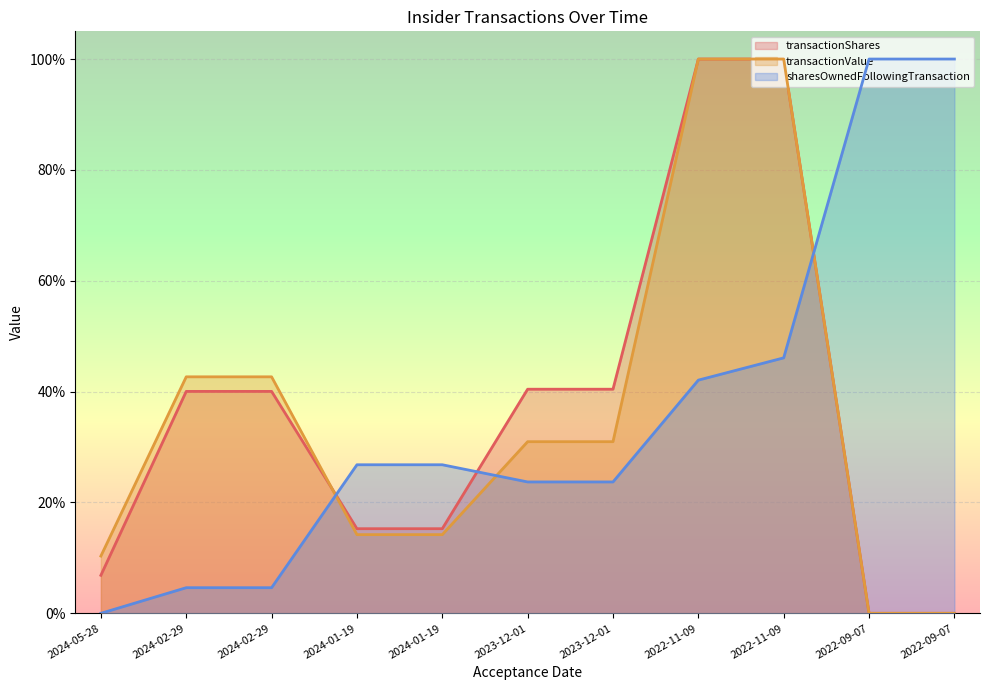

Which series has the largest total across all categories?

sharesOwnedFollowingTransaction